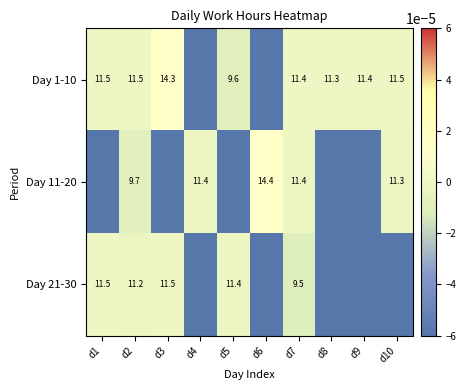

True or false: Day 1-10 has a value of 14.3 at d3.

True